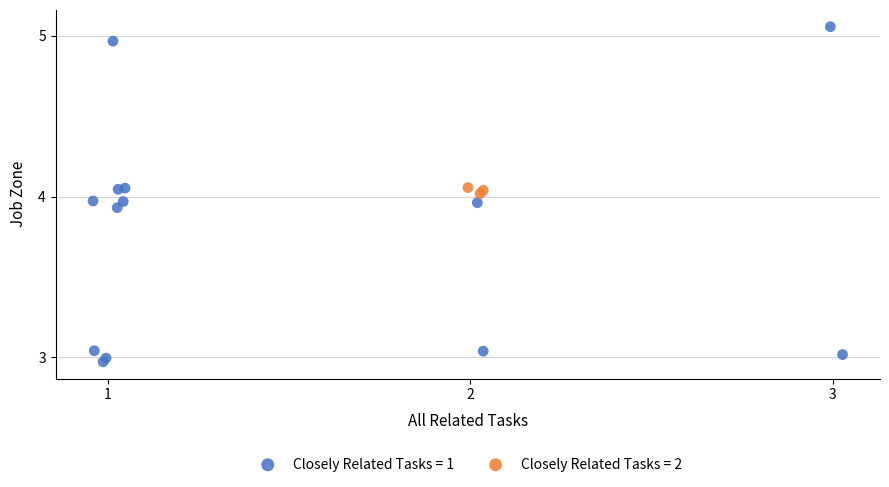

Which series has the largest Y range (max minus min)?

Closely Related Tasks = 1